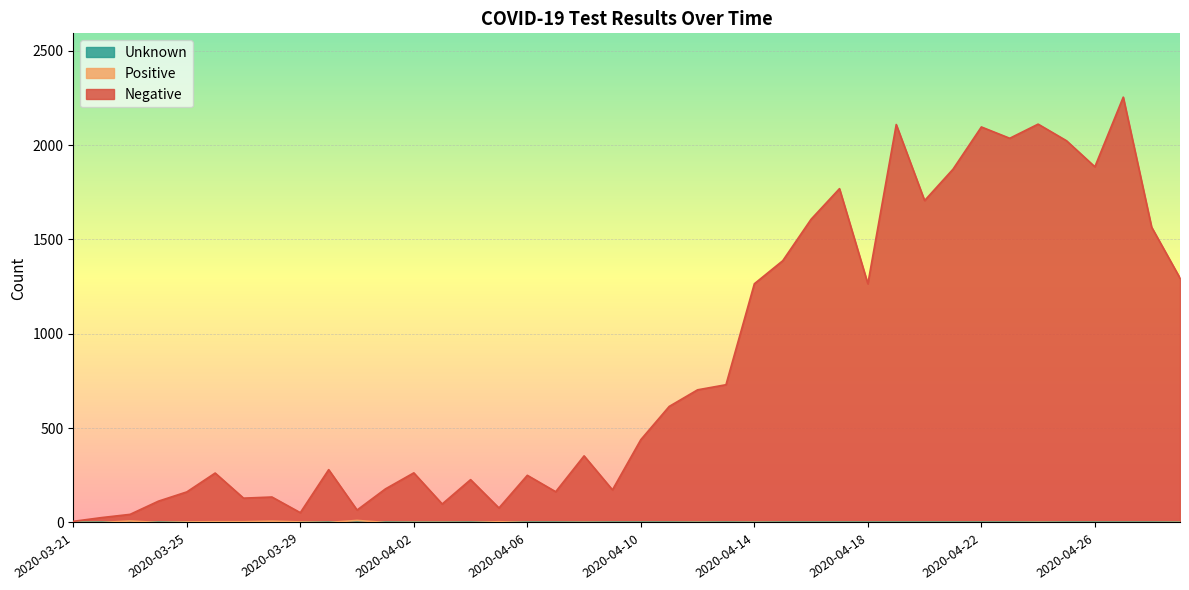

What is the total value across all series at 2020-04-11?

615